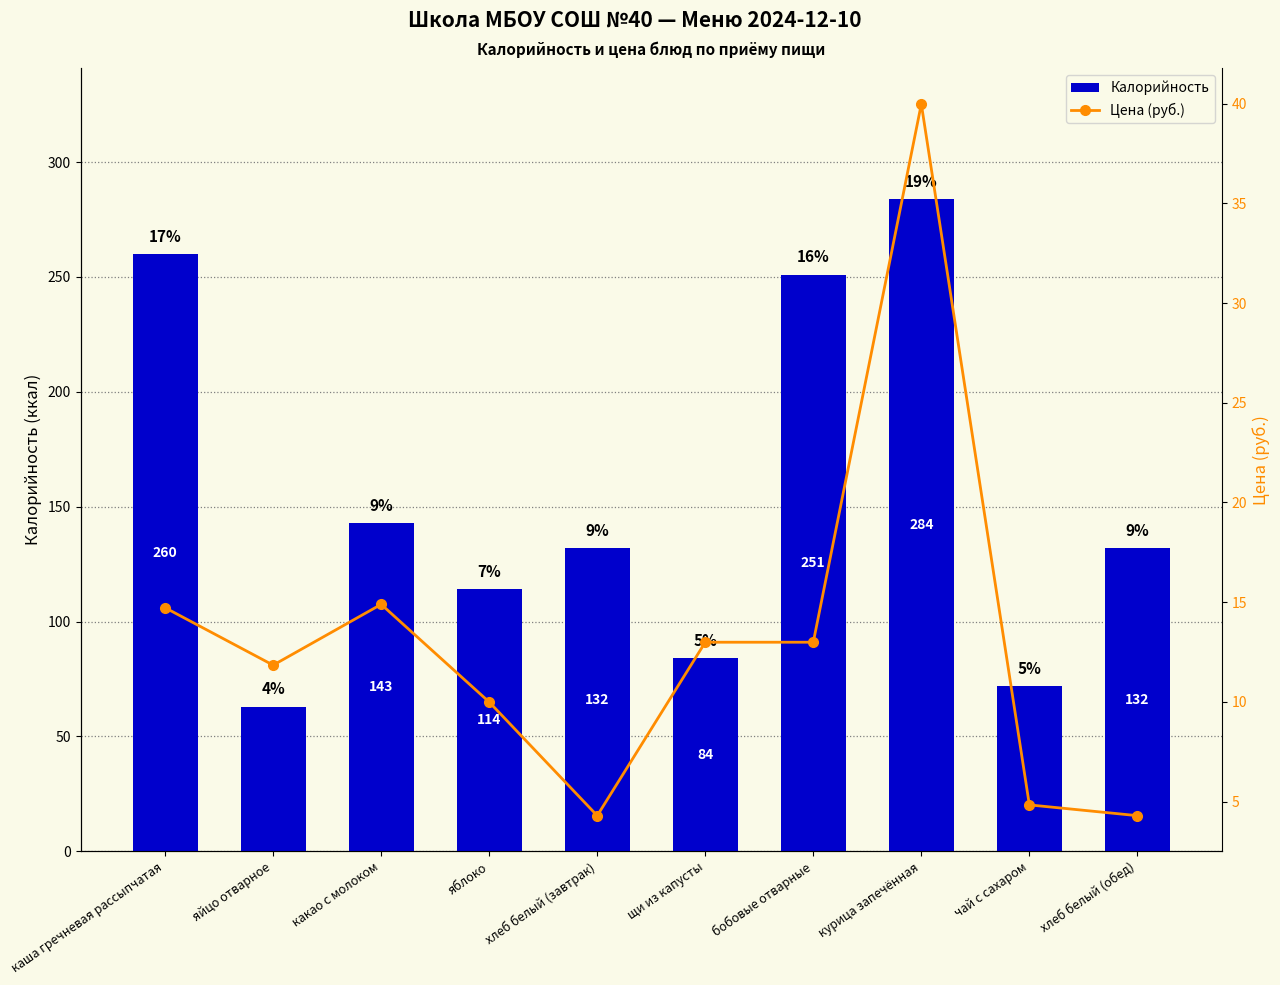

What is the average value of the Цена (руб.) series?

13.1